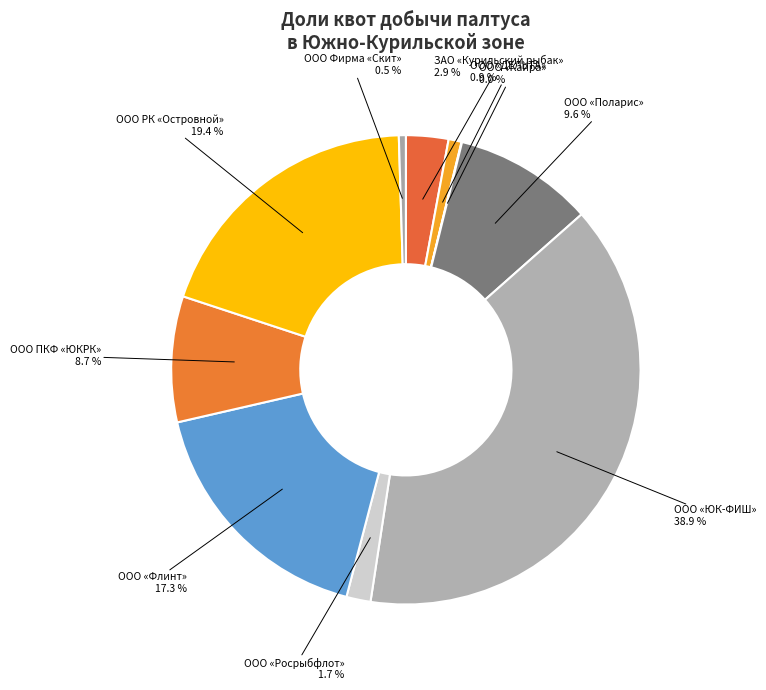

Which has a higher value, ООО «ЮК-ФИШ» or ЗАО «Курильский рыбак»?

ООО «ЮК-ФИШ»